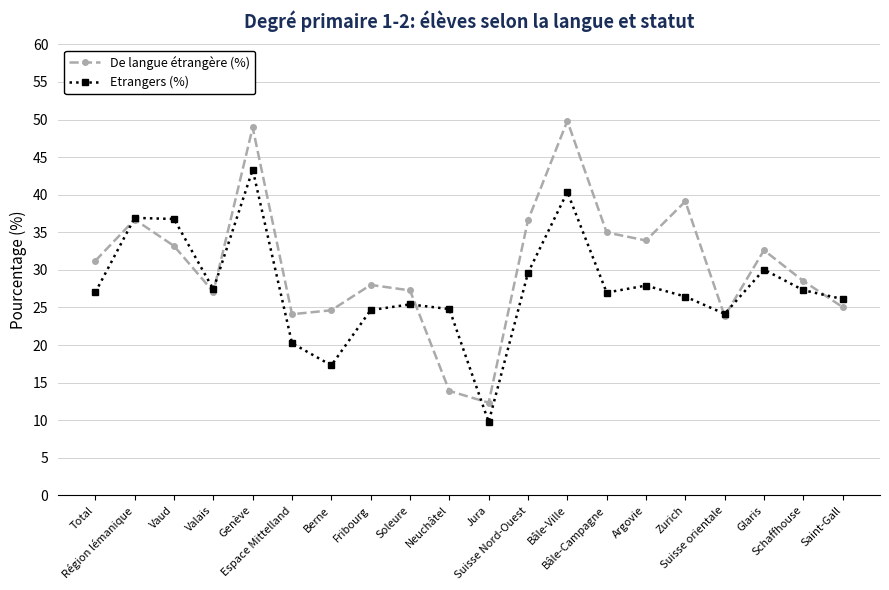

At how many categories does at least one series exceed 45?

2